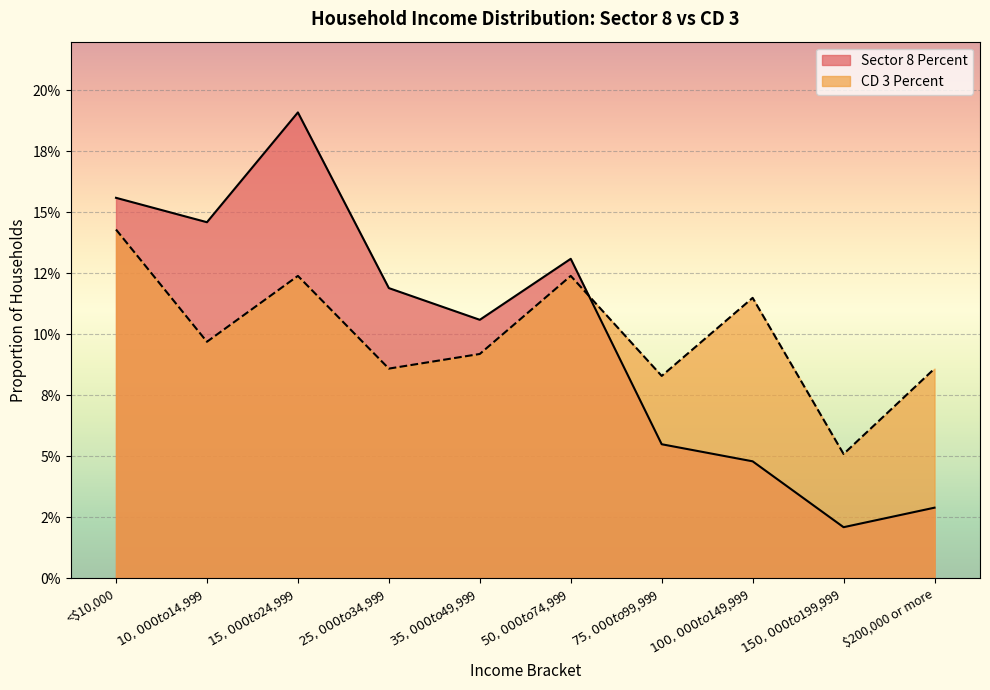

At which category does Sector 8 Percent reach its first local peak?

$15,000 to $24,999